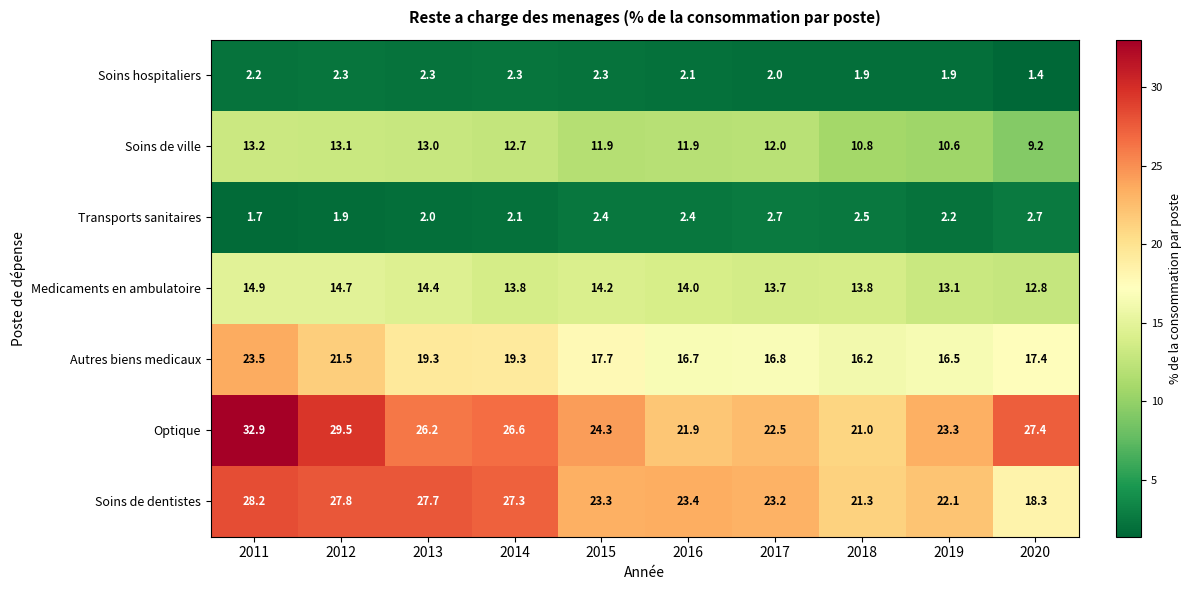

What is the difference between the maximum and second lowest values in the Transports sanitaires series?

0.8